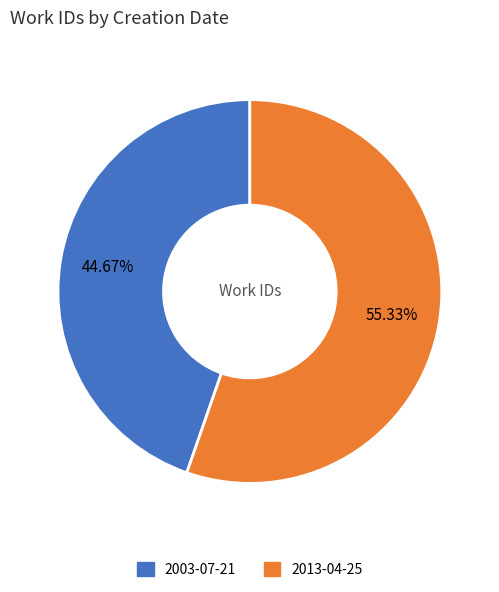

What is the ratio of the value at 2013-04-25 to the value at 2003-07-21?

1.2